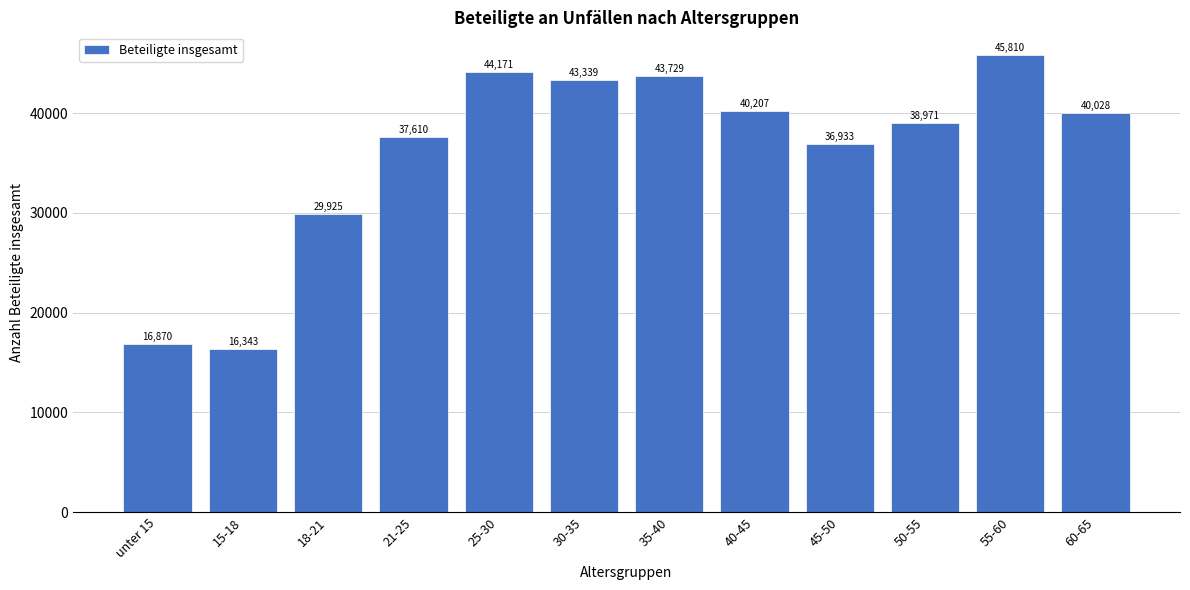

Reading right to left, list all the values displayed in this chart.

40028	45810	38971	36933	40207	43729	43339	44171	37610	29925	16343	16870